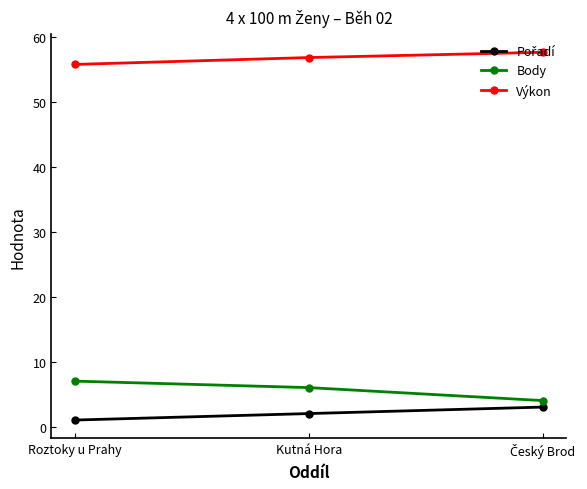

The Výkon series shows 23.1 at Kutná Hora. True or false?

False